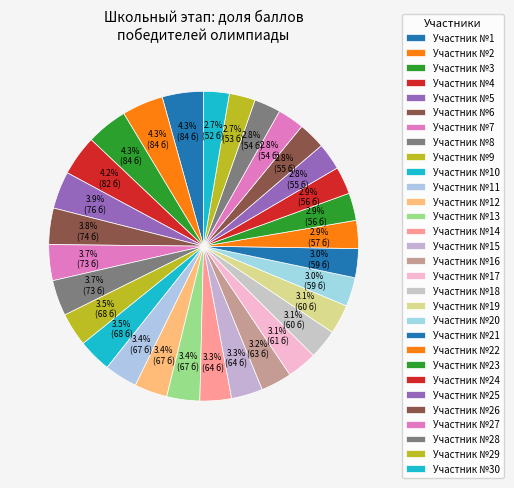

Count the number of slices in the pie.

30